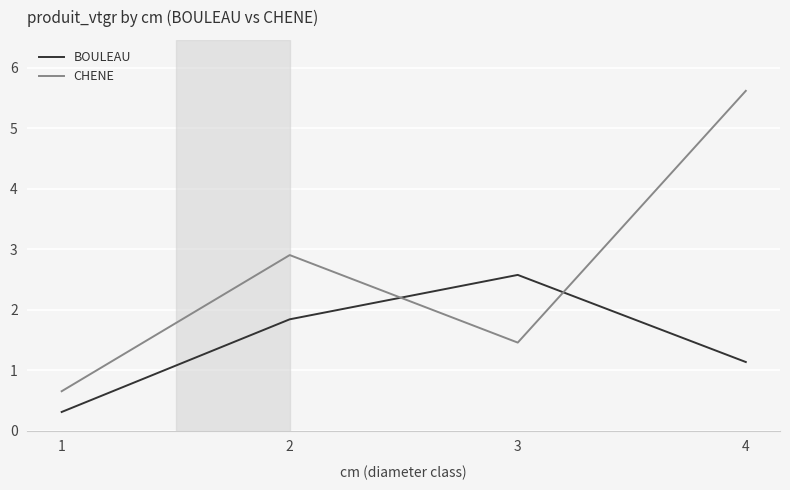

What is the total value across all series at 4?

6.8